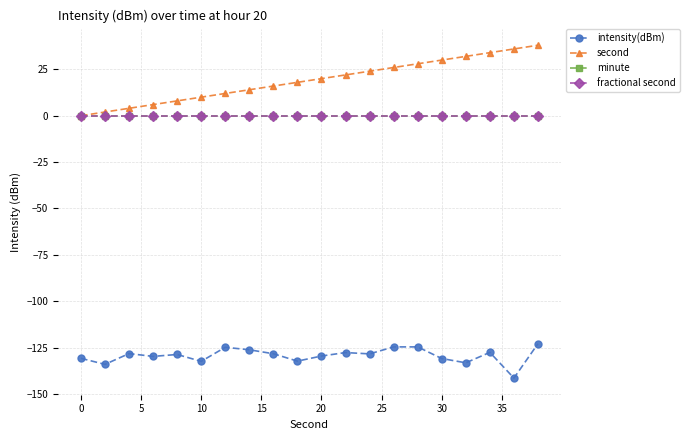

Does the chart have visible grid lines?

Yes